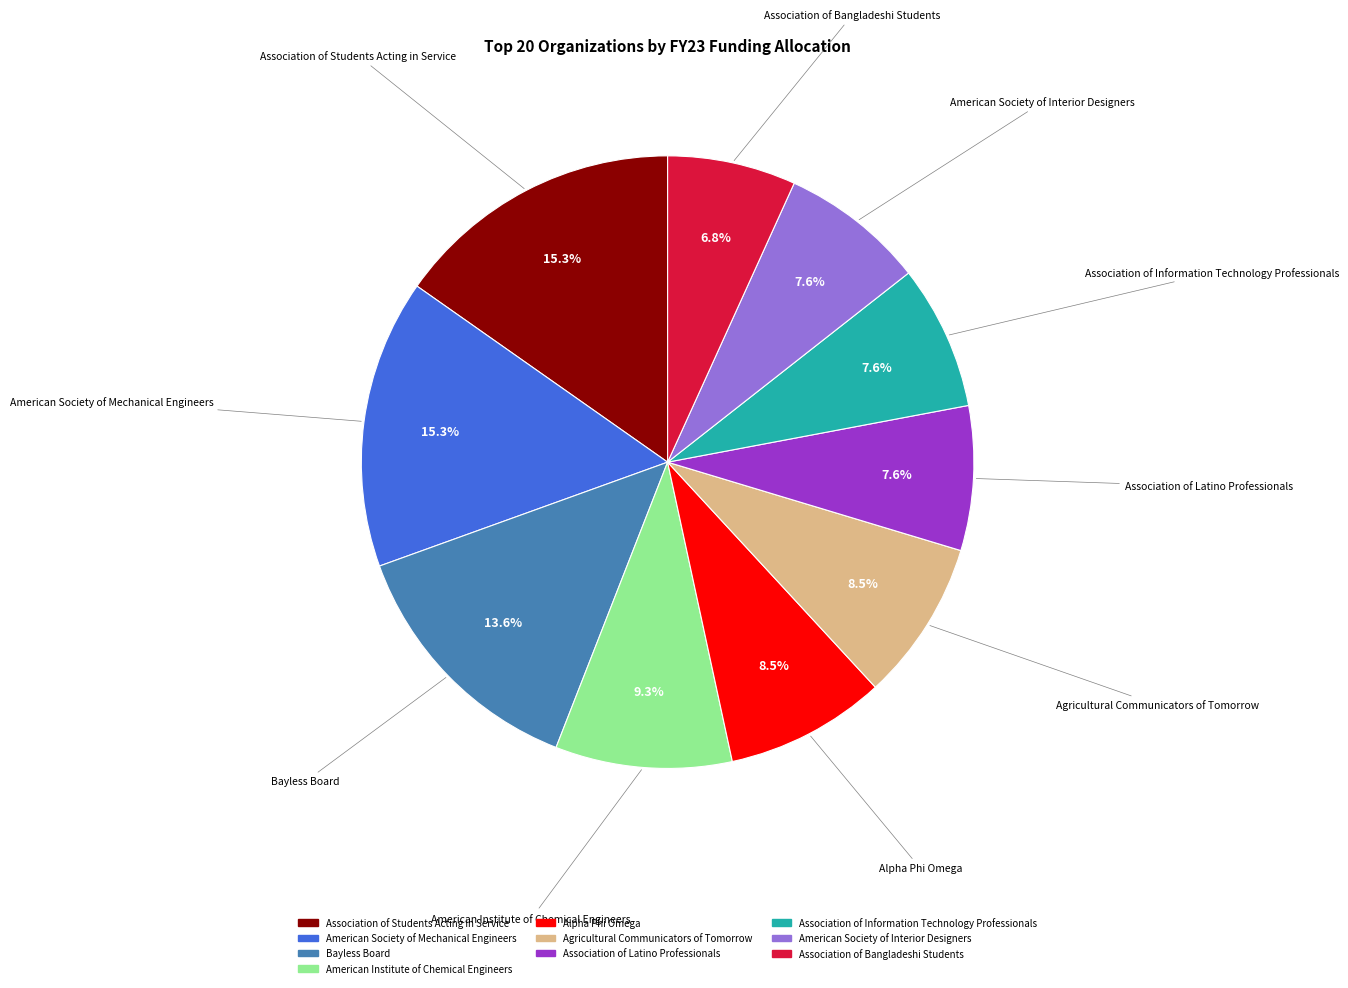

Is there any slice that represents more than half of the pie?

No